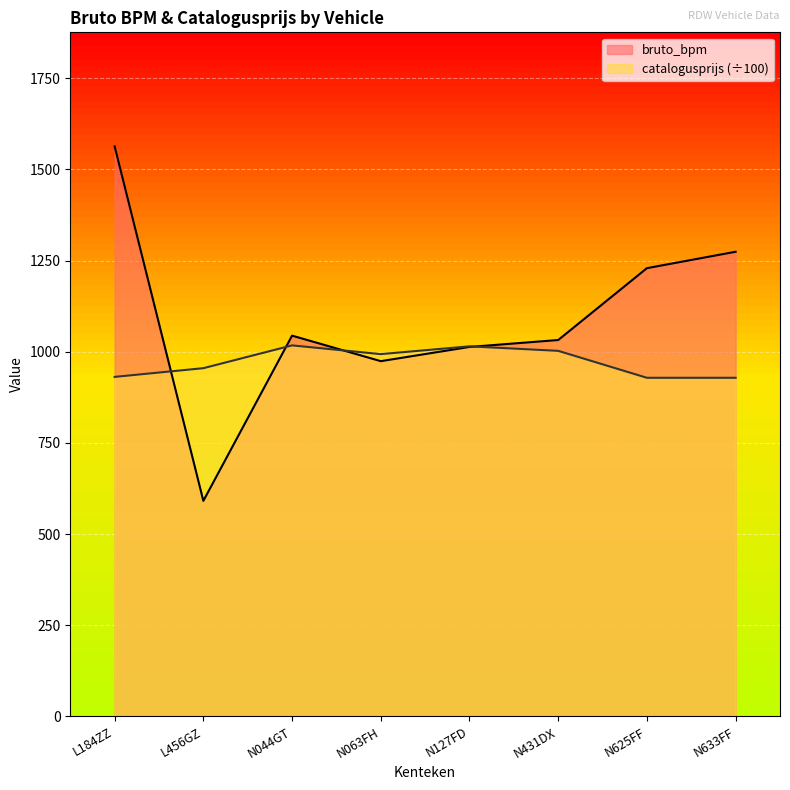

Reading left to right, extract all data points from this chart.

bruto_bpm: 1563.0	591.0	1044.0	974.0	1013.0	1032.0	1229.0	1274.0
catalogusprijs: 930.9	954.8	1017.3	993.3	1014.7	1002.3	928.4	928.4